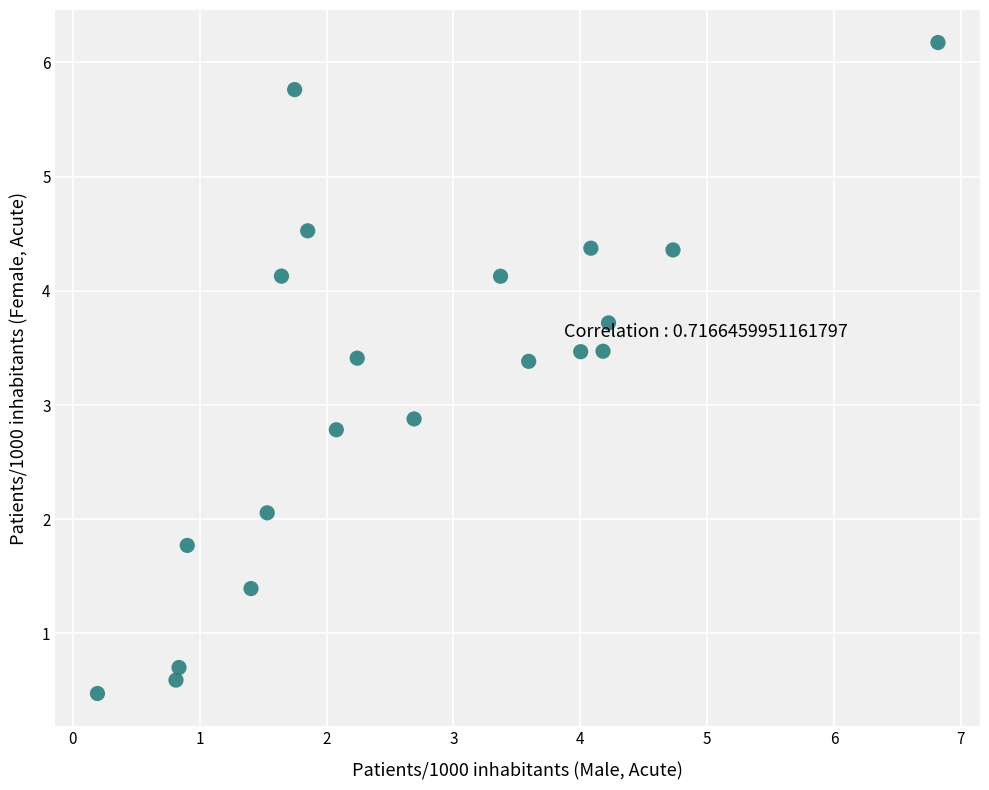

What is the range of Y values (max minus min)?

5.7